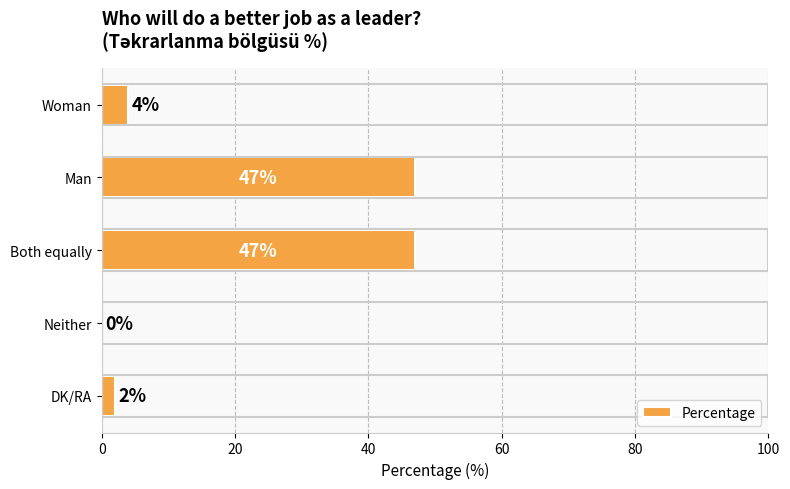

What is the greatest value displayed?

47